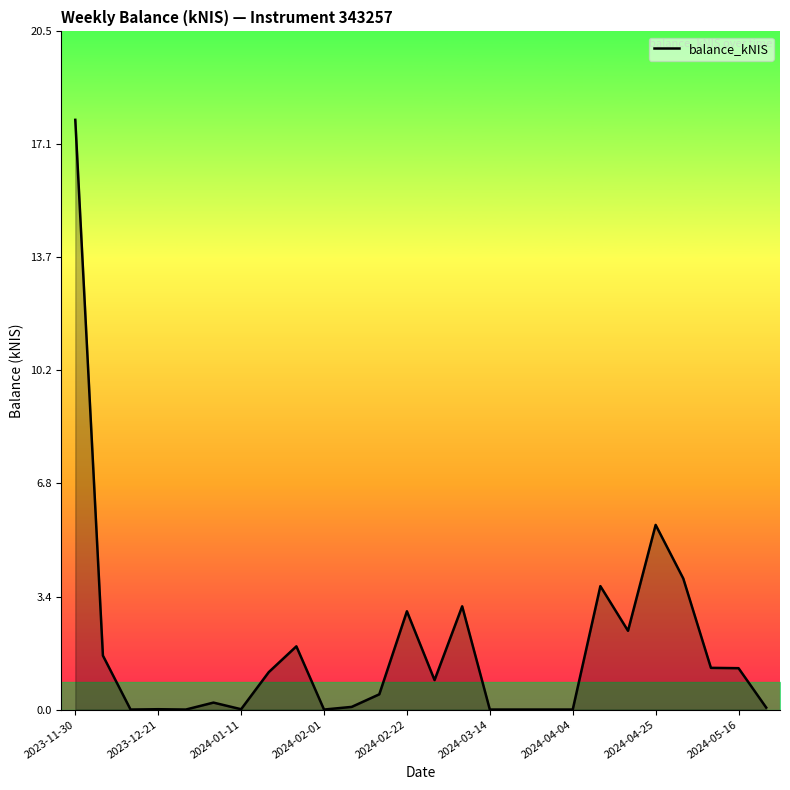

How many distinct data groups are displayed?

1